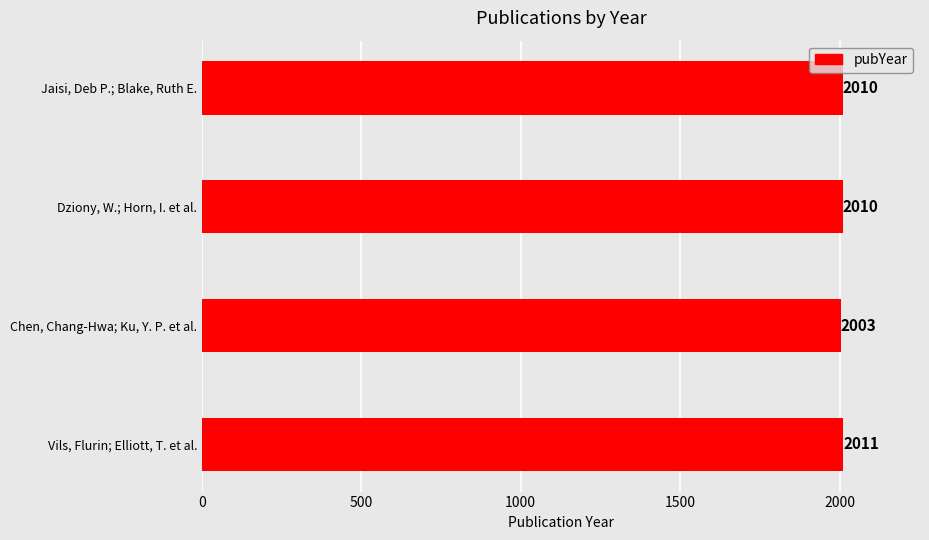

How many distinct data groups are displayed?

1